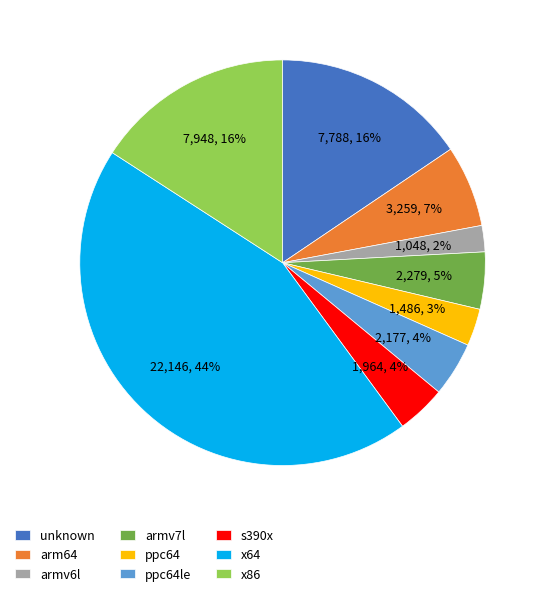

To the nearest percent, what is the difference between the largest and smallest slice percentages?

42%